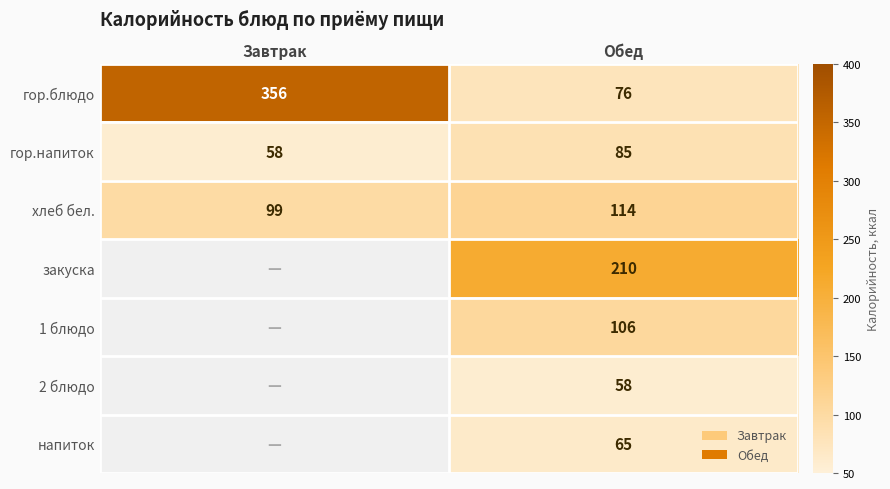

What is the difference between the highest and lowest values at Обед?

152